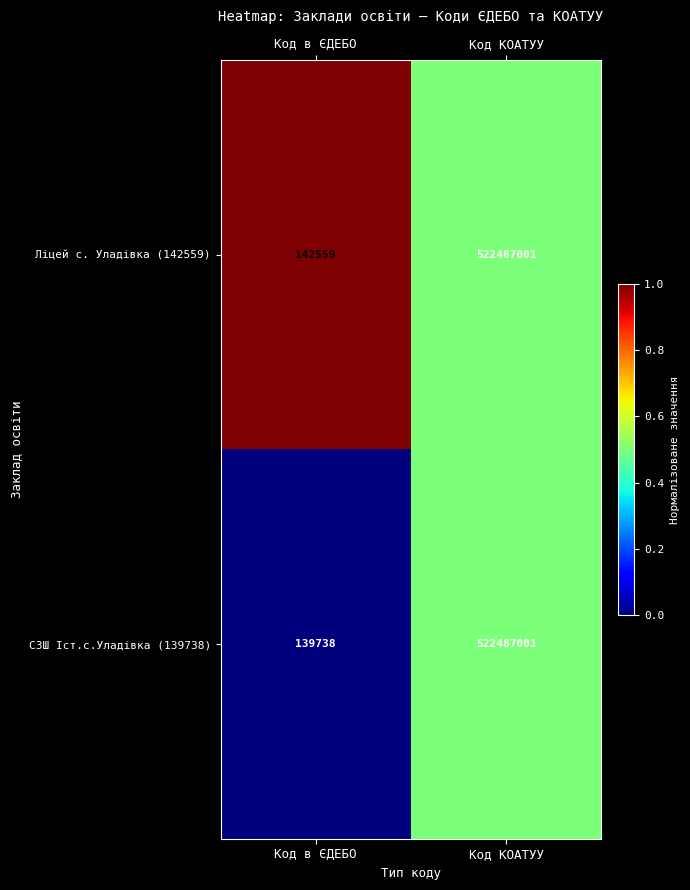

Rank the series by their average value, from lowest to highest.

СЗШ Іст.с.Уладівка (139738), Ліцей с. Уладівка (142559)